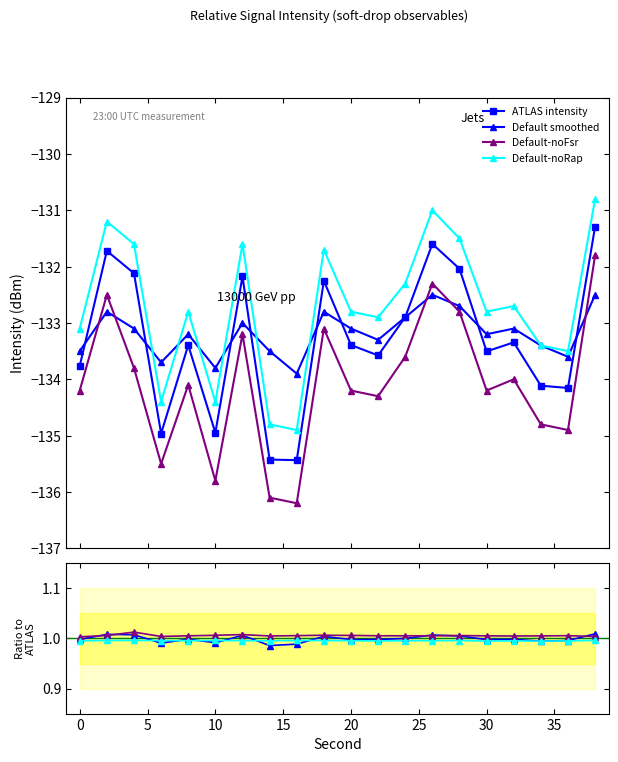

What value does the noFsr series have at 4?

-133.8